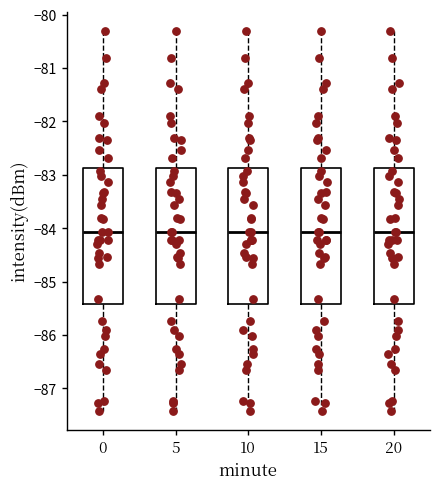

Where does the median line of the box at x = 20 sit on the y-axis? The values are not printed on the chart, so give them approximately, as read against the axis.

-84.1